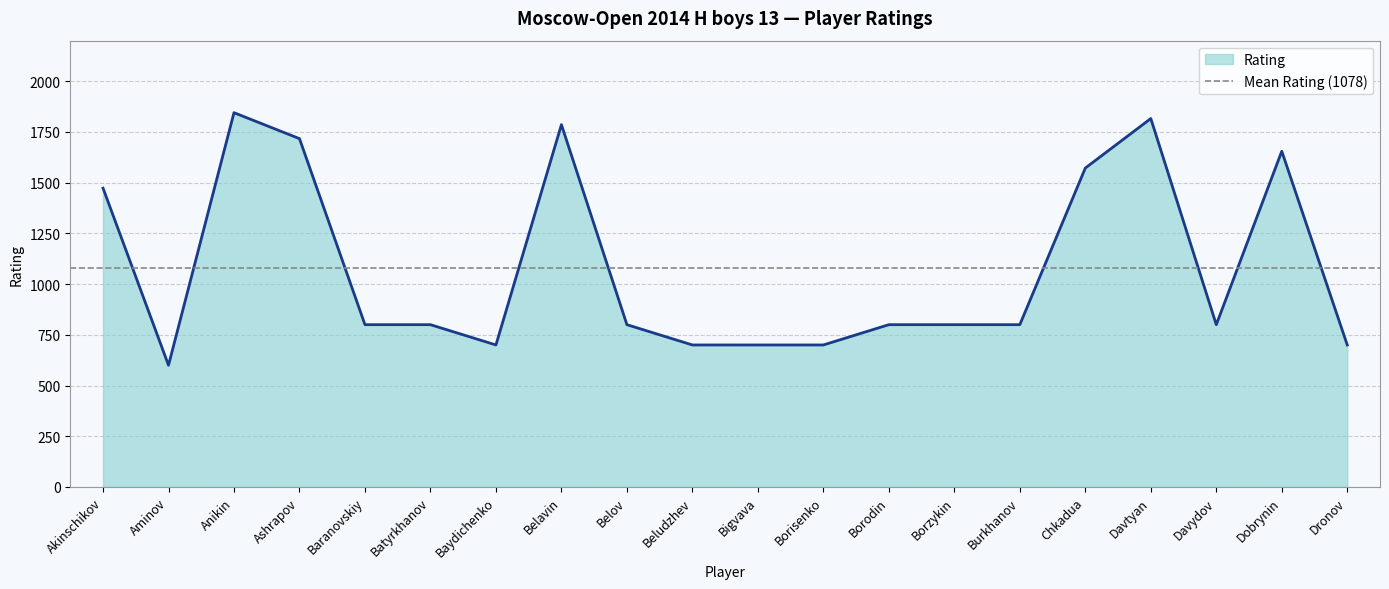

The chart shows a value of 600 at Aminov. True or false?

True